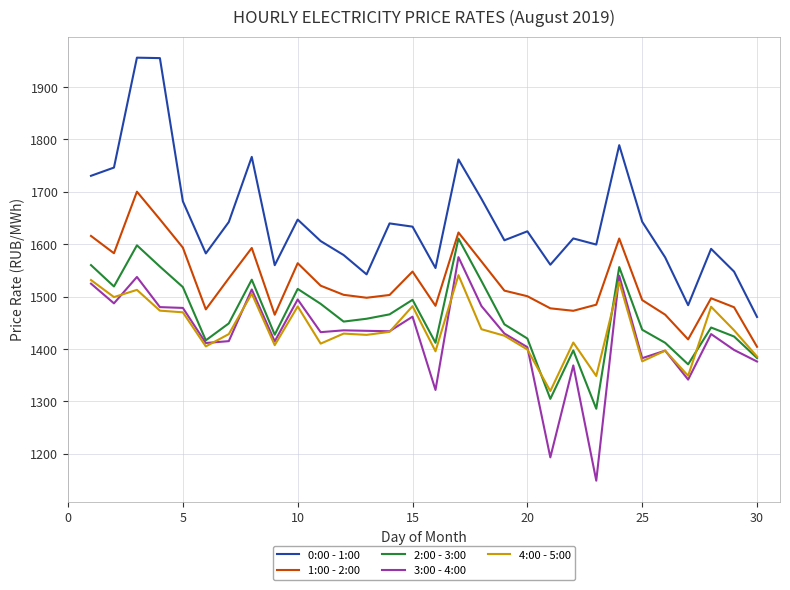

What is the smallest value displayed?

1148.7